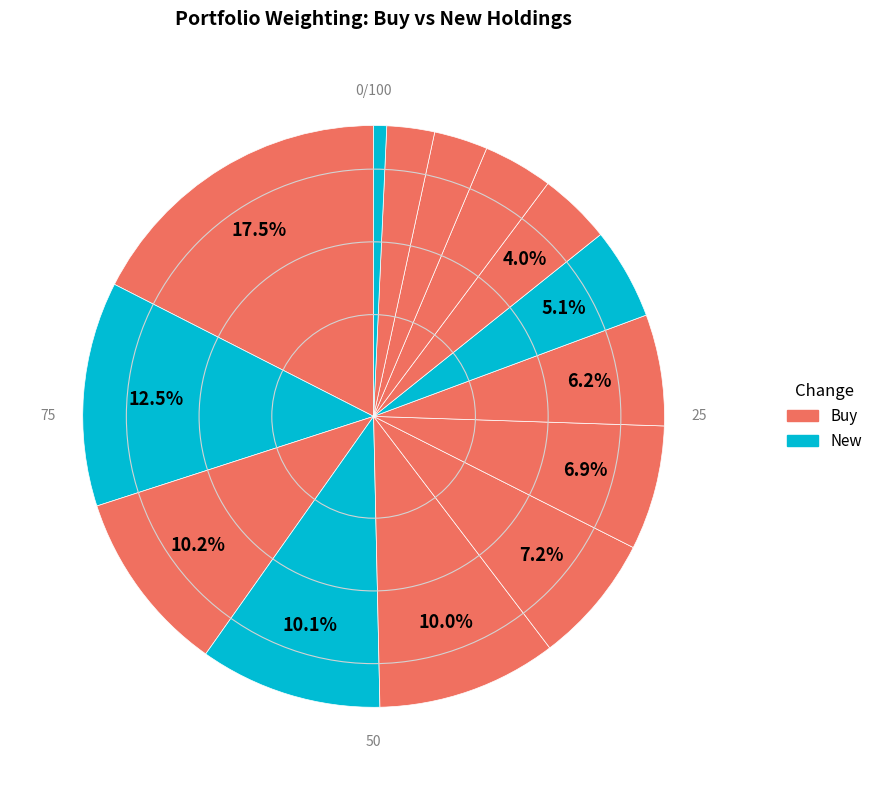

Rank the categories by value from highest to lowest.

PRMW, ALIT, LESL, KVUE, DNB, Herbalife, NVST, SHBI, MTX, RUSHA, DAR, VGT, RUSHB, CVX